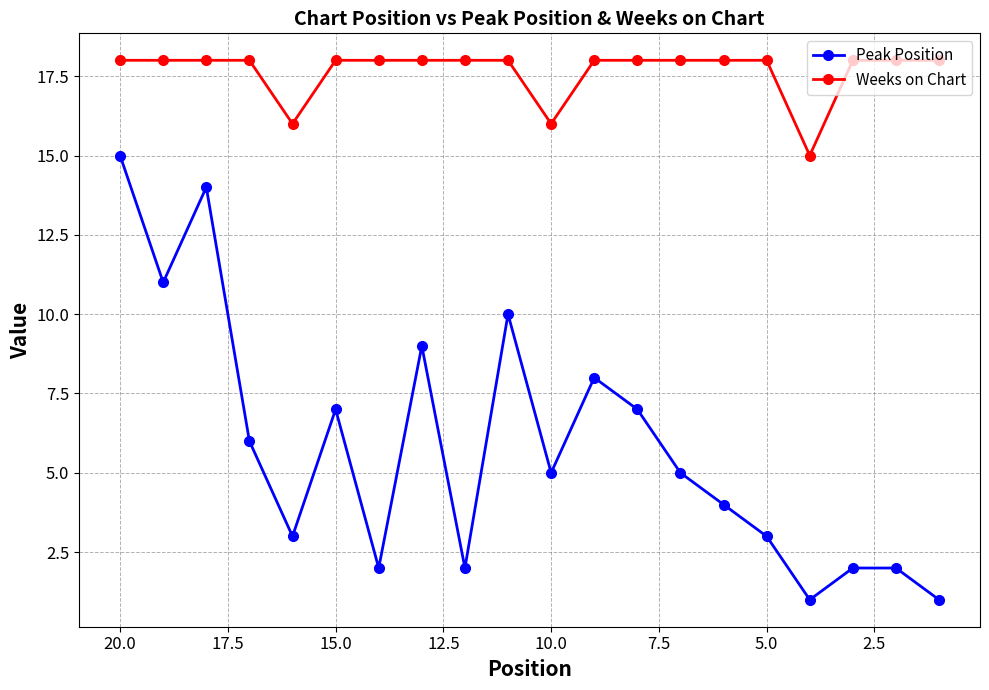

Which series has the largest total across all categories?

Weeks on Chart